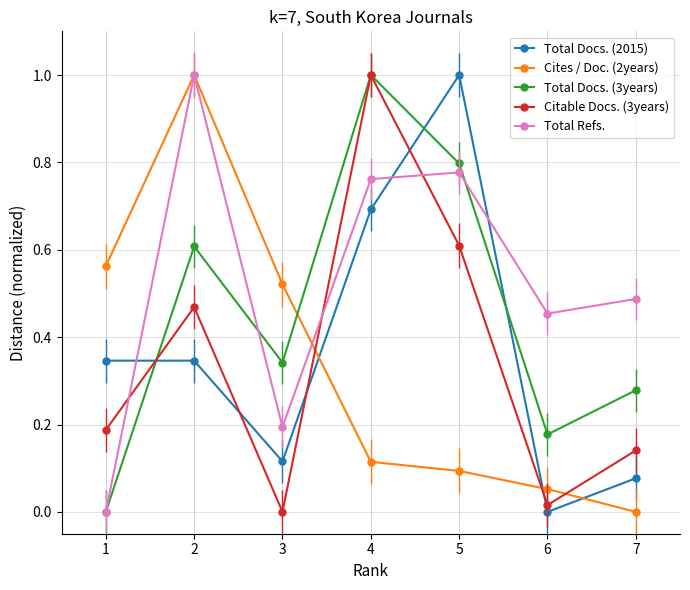

Count the Total Refs. values in the range 0 to 1.

7